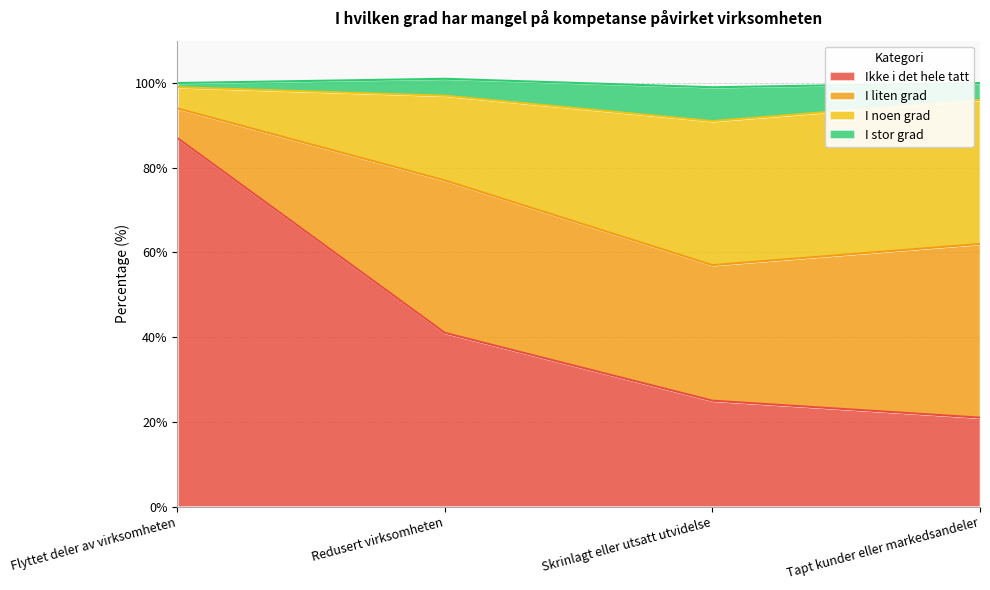

What are all the series names shown in the legend?

Ikke i det hele tatt, I liten grad, I noen grad, I stor grad